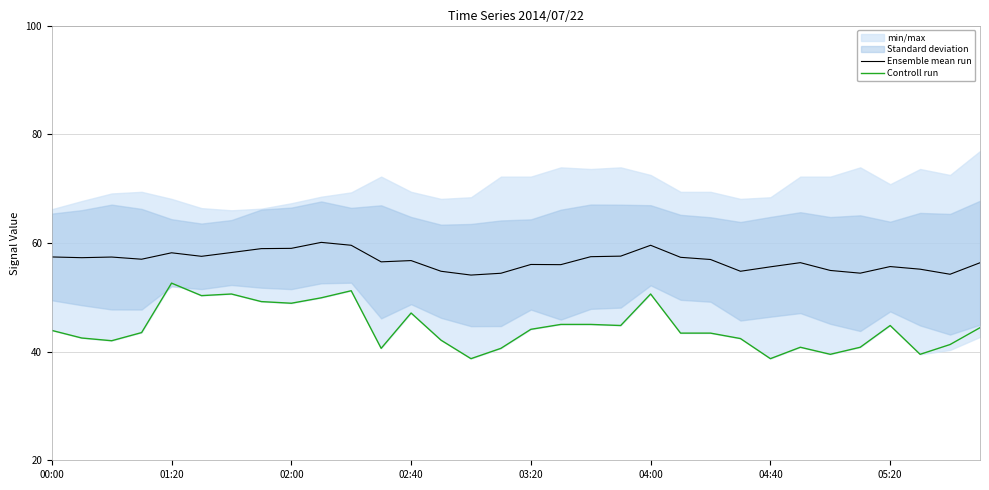

Reading right to left, extract all data points from this chart.

Ensemble mean run: 56.4	54.2	55.2	55.7	54.4	54.9	56.4	55.6	54.8	56.9	57.3	59.6	57.6	57.5	56.0	56.0	54.4	54.1	54.8	56.8	56.5	59.6	60.1	59.0	58.9	58.2	57.5	58.2	57.0	57.4	57.3	57.4
Controll run: 44.4	41.3	39.5	44.8	40.8	39.5	40.8	38.7	42.4	43.4	43.4	50.6	44.8	45.0	45.0	44.1	40.6	38.7	42.1	47.1	40.6	51.2	49.9	48.9	49.2	50.6	50.3	52.6	43.5	42.0	42.5	43.9